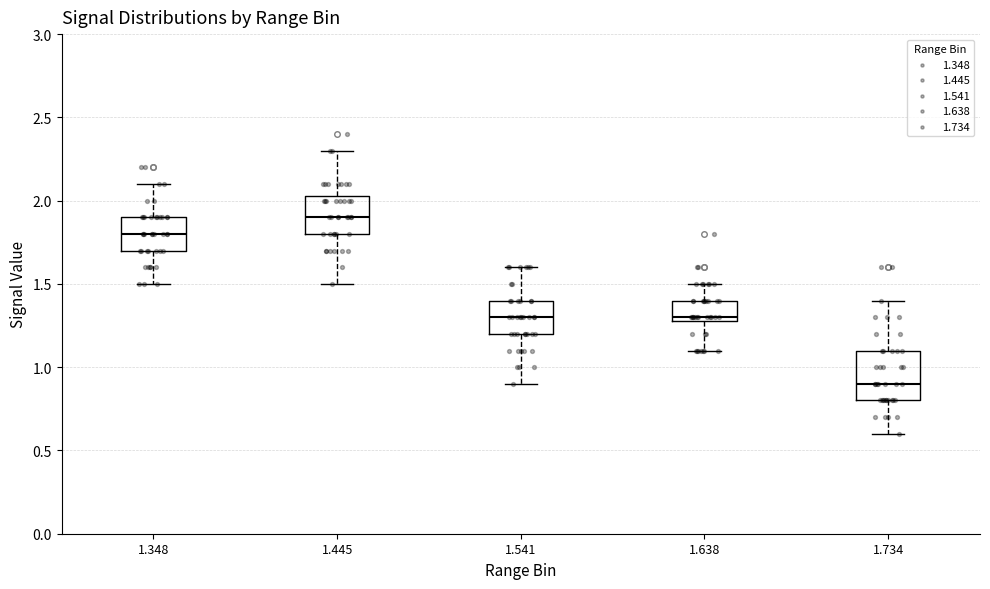

Reading left to right, transcribe this box plot: for each box, give where its median line is, the range the box spans, and where its two whiskers end, as read against the y-axis. The values are not printed on the chart, so give them approximately, as read against the axis.

1.348: median 1.80, box 1.70 to 1.90, whiskers 1.50 to 2.10
1.445: median 1.90, box 1.80 to 2.05, whiskers 1.50 to 2.30
1.541: median 1.30, box 1.20 to 1.40, whiskers 0.90 to 1.60
1.638: median 1.30 (just above the box's lower edge), box 1.30 to 1.40, whiskers 1.10 to 1.50
1.734: median 0.90, box 0.80 to 1.10, whiskers 0.60 to 1.40